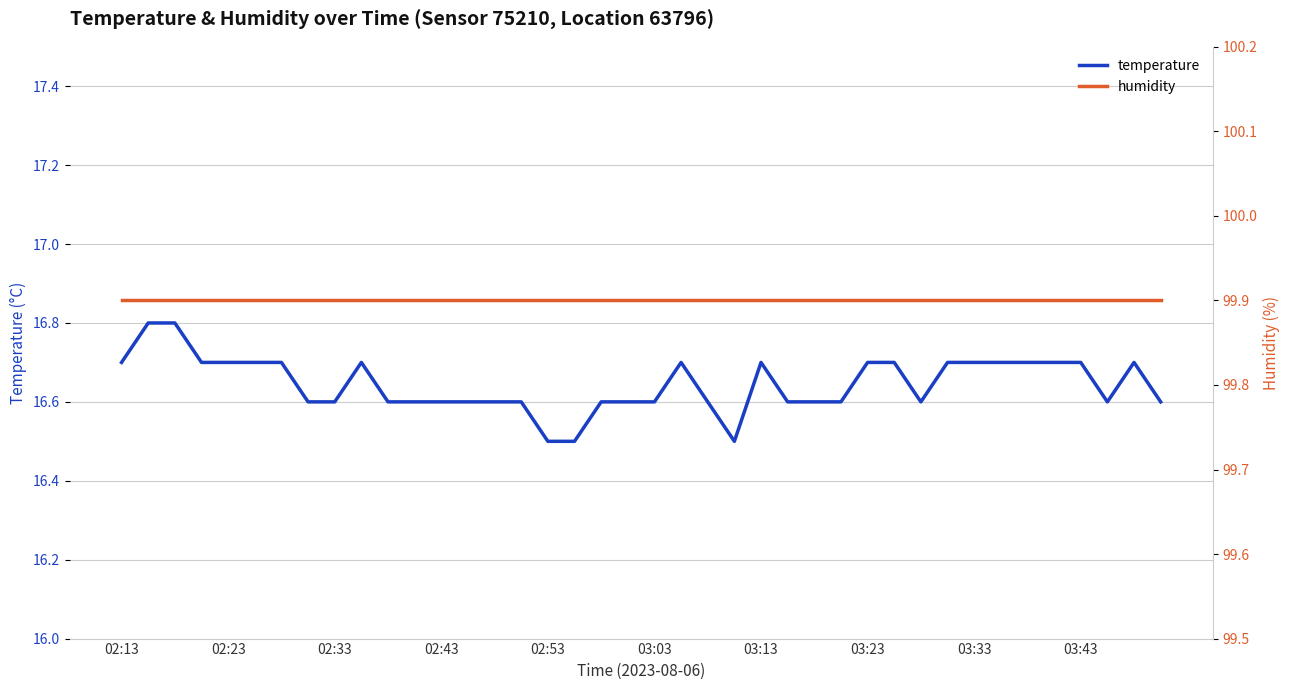

Is it true that humidity equals 22.9 at 25?

False